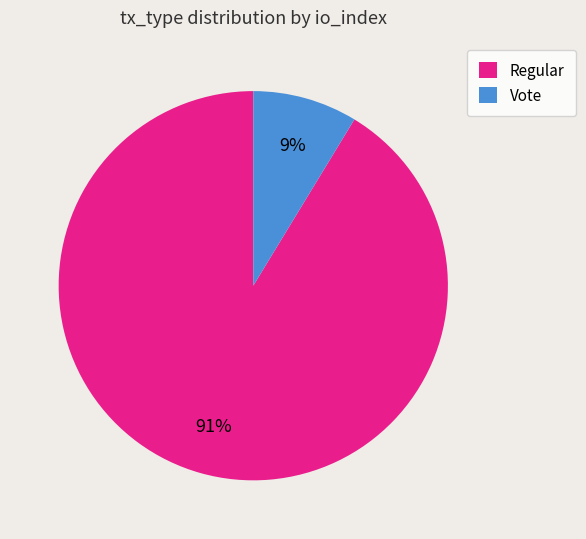

To the nearest percent, what is the combined percentage of Regular and Vote?

100%